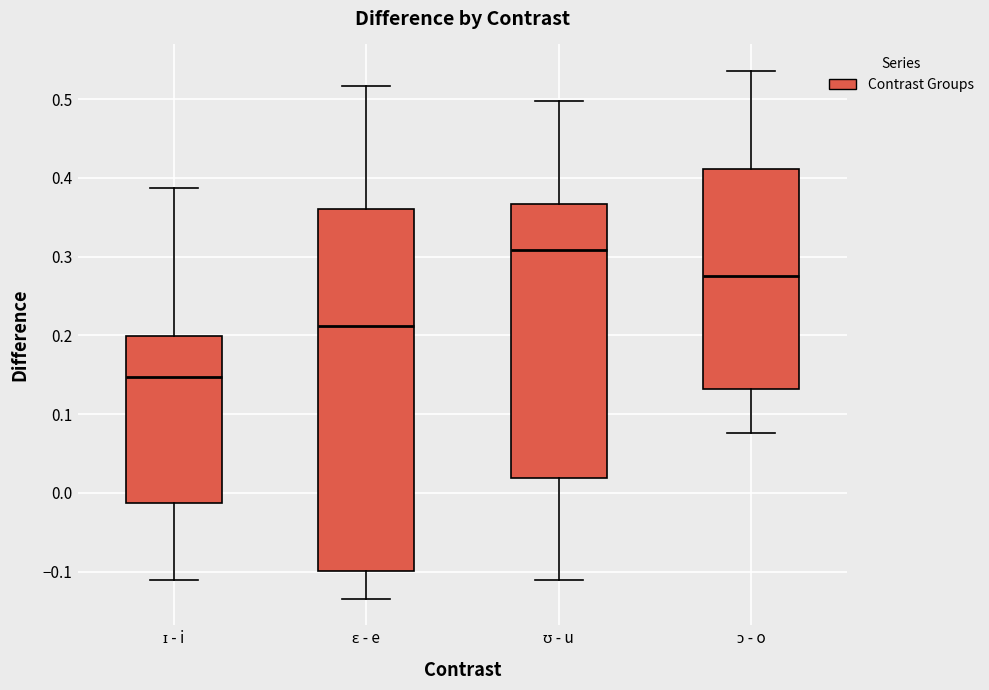

Comparing the boxes themselves (not the whiskers), which one is the tallest?

ɛ - e